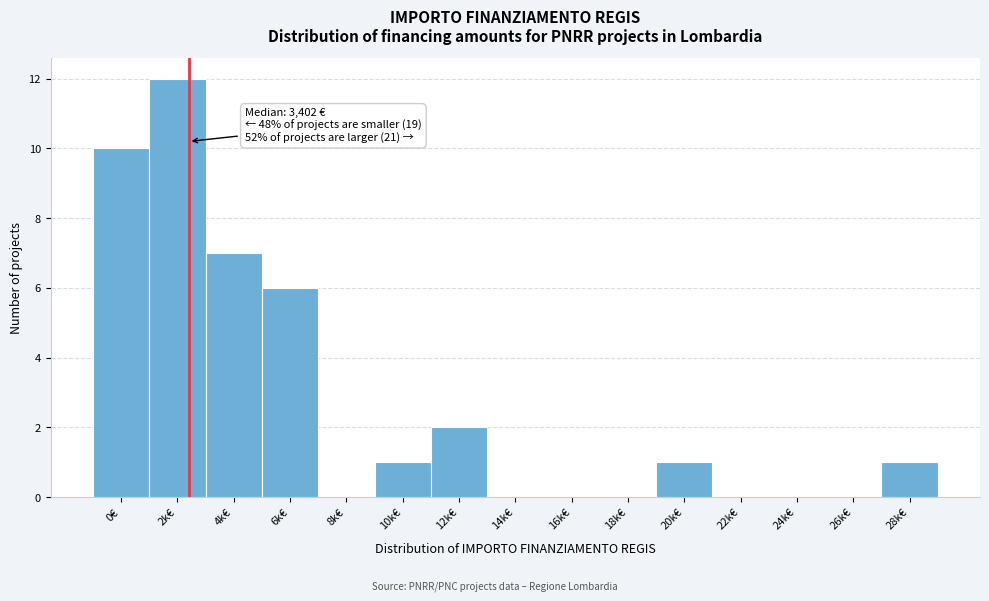

Reading left to right, transcribe all the data shown in this chart.

0€=10	2k€=12	4k€=7	6k€=6	8k€=0	10k€=1	12k€=2	14k€=0	16k€=0	18k€=0	20k€=1	22k€=0	24k€=0	26k€=0	28k€=1